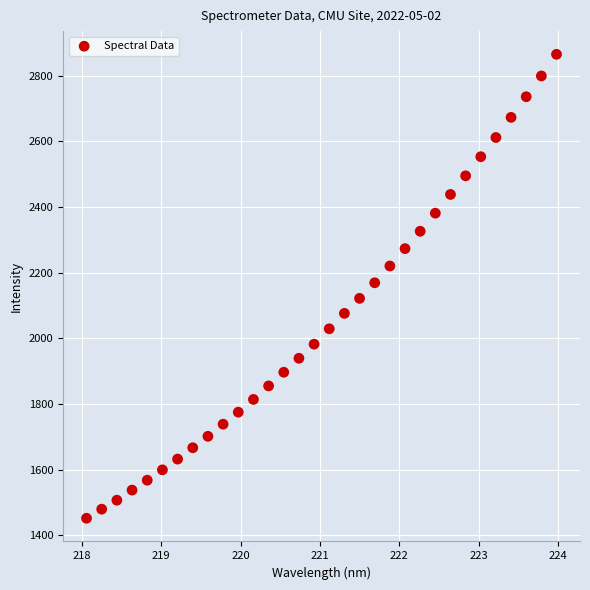

What is the range of Y values (max minus min)?

1412.9